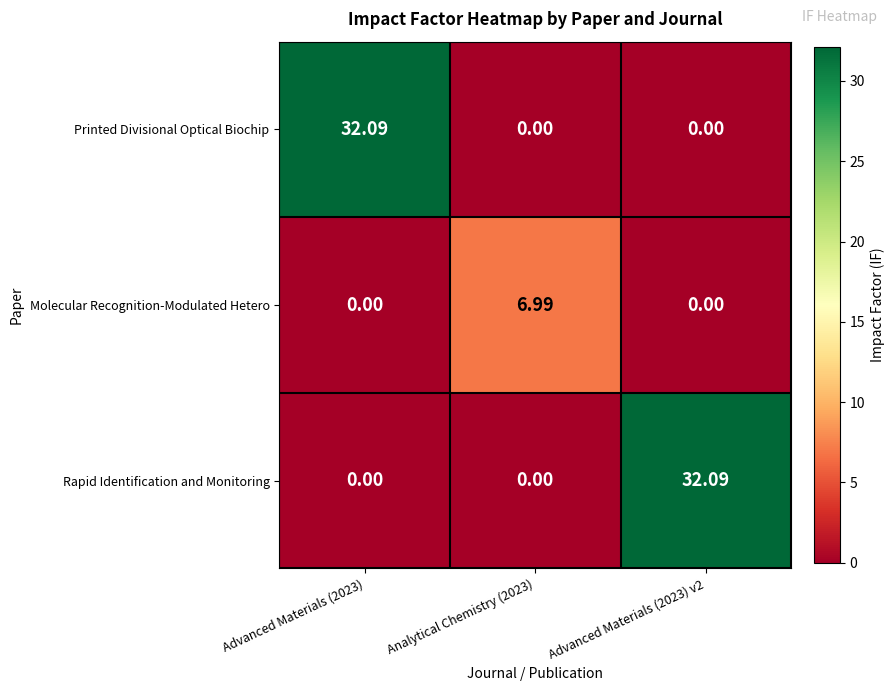

Which series changed the most between Advanced Materials (2023) and Analytical Chemistry (2023)?

Printed Divisional Optical Biochip